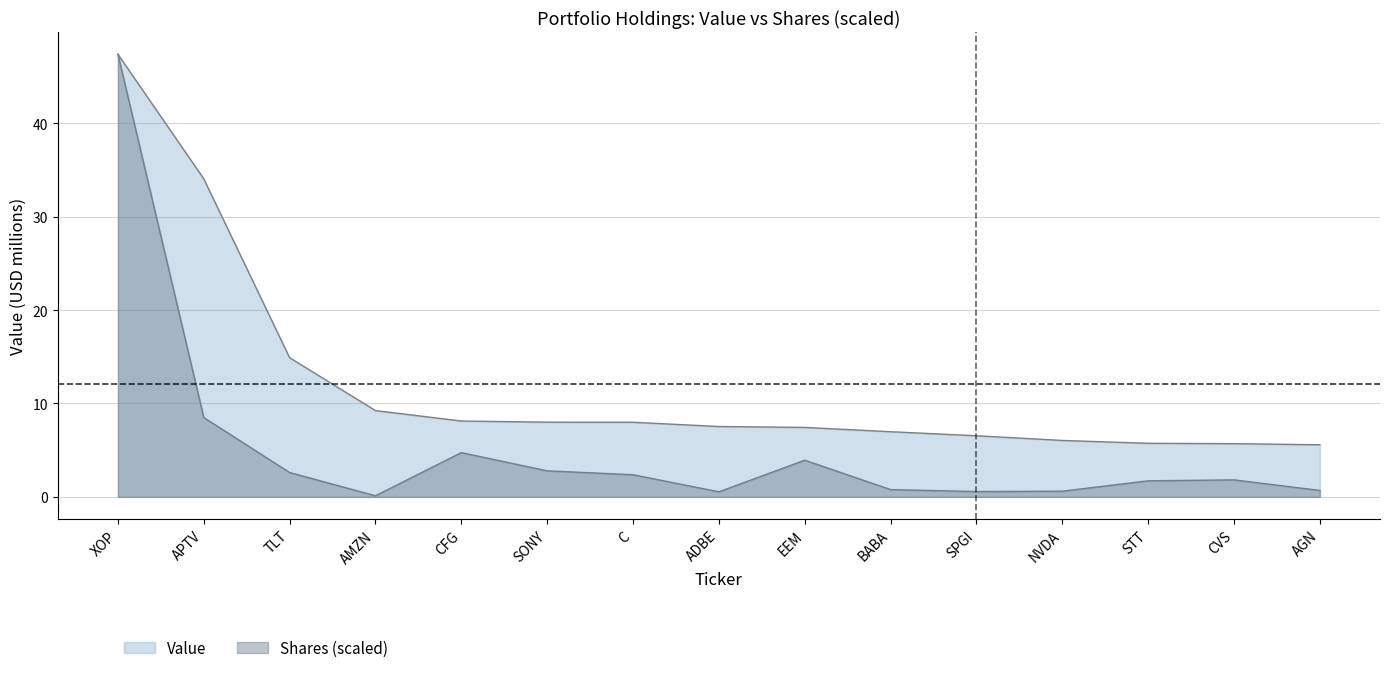

What is the difference between the maximum and second lowest values in the Value series?

41.7